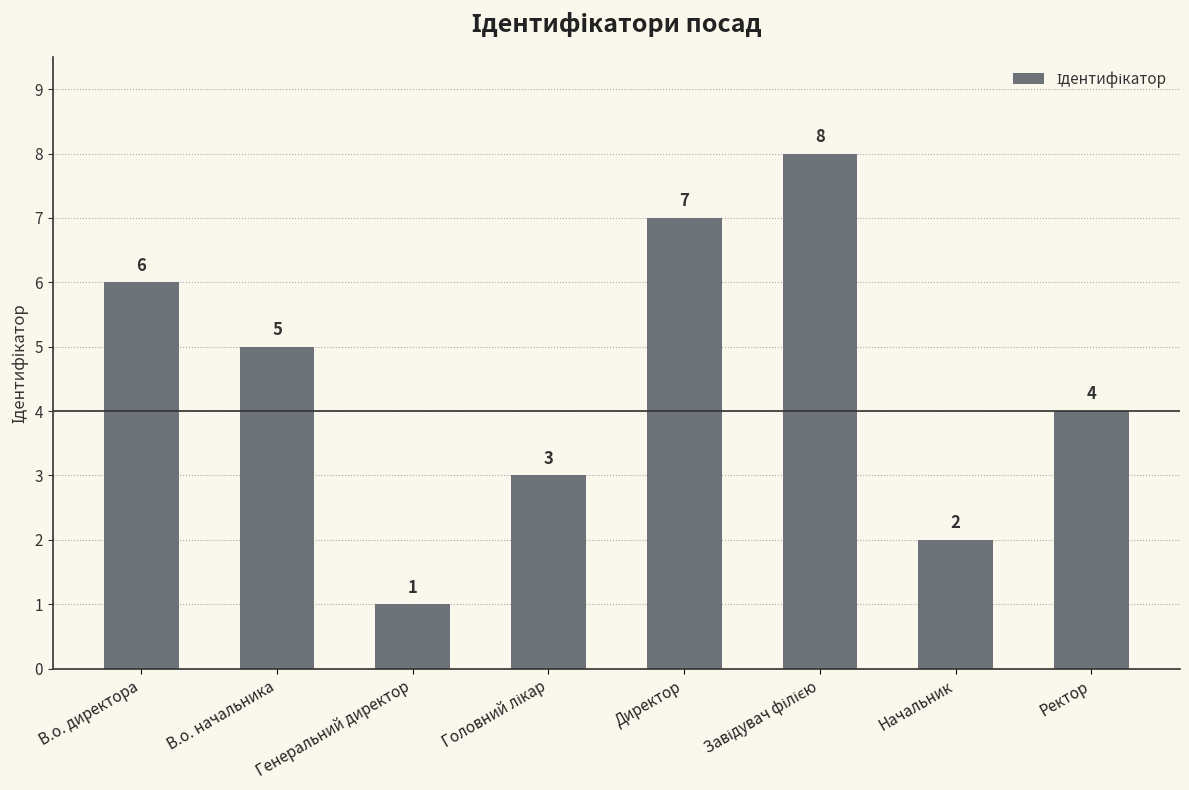

Approximately how many times larger is the value at В.о. начальника compared to В.о. директора?

0.8